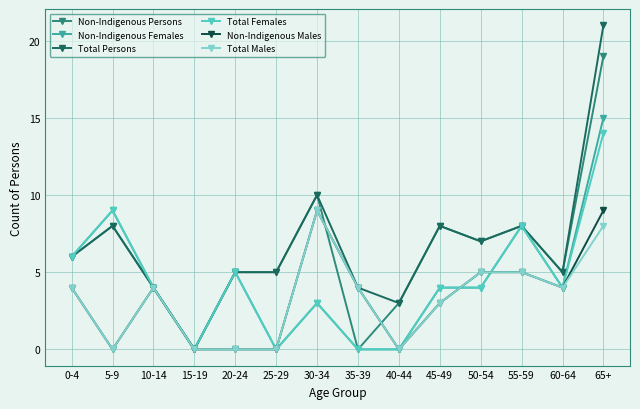

The Non-Indigenous Females series shows 2 at 20-24. True or false?

False